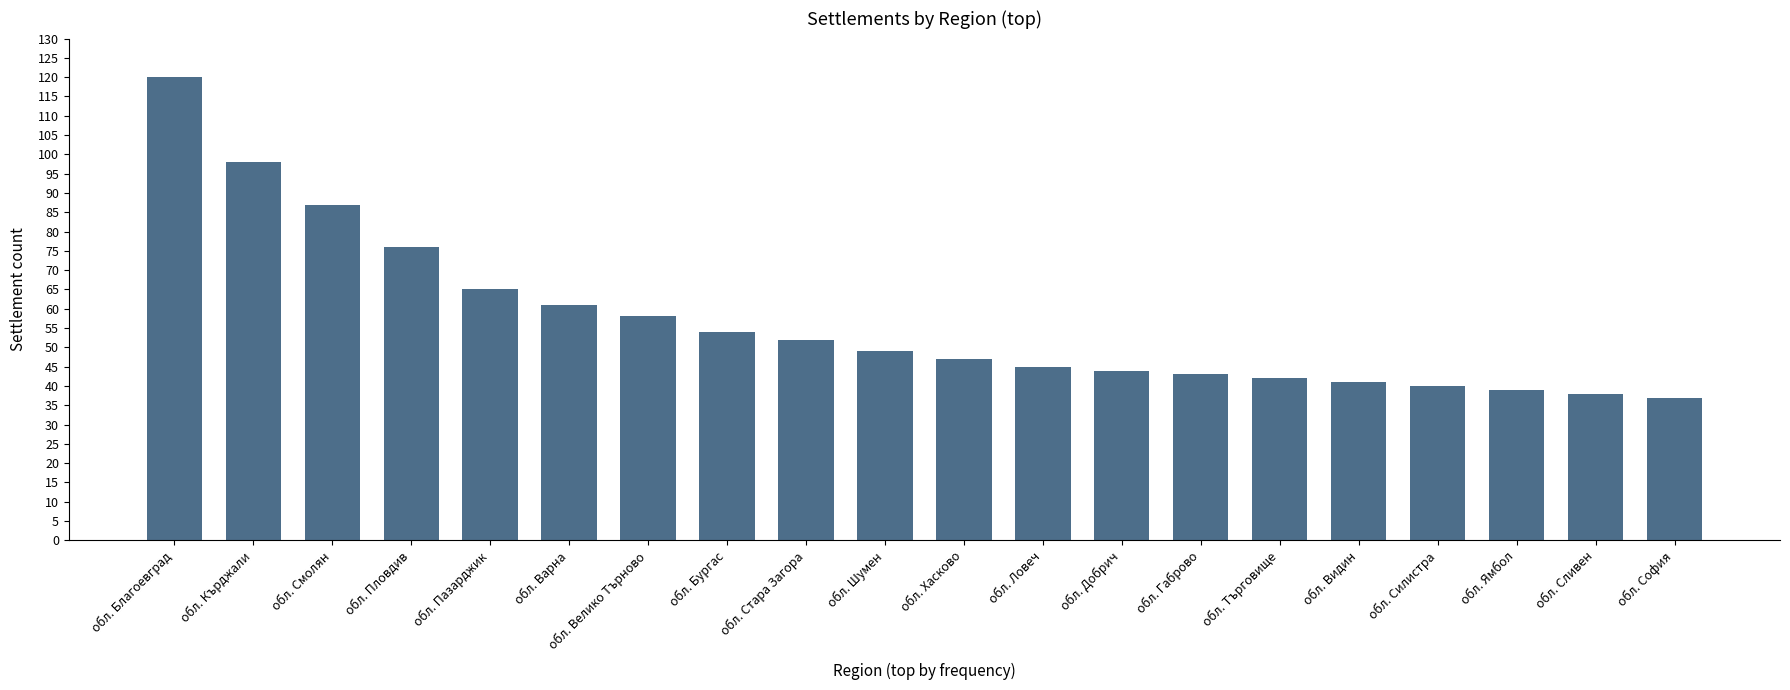

True or false: the data shows 9 at обл. София.

False